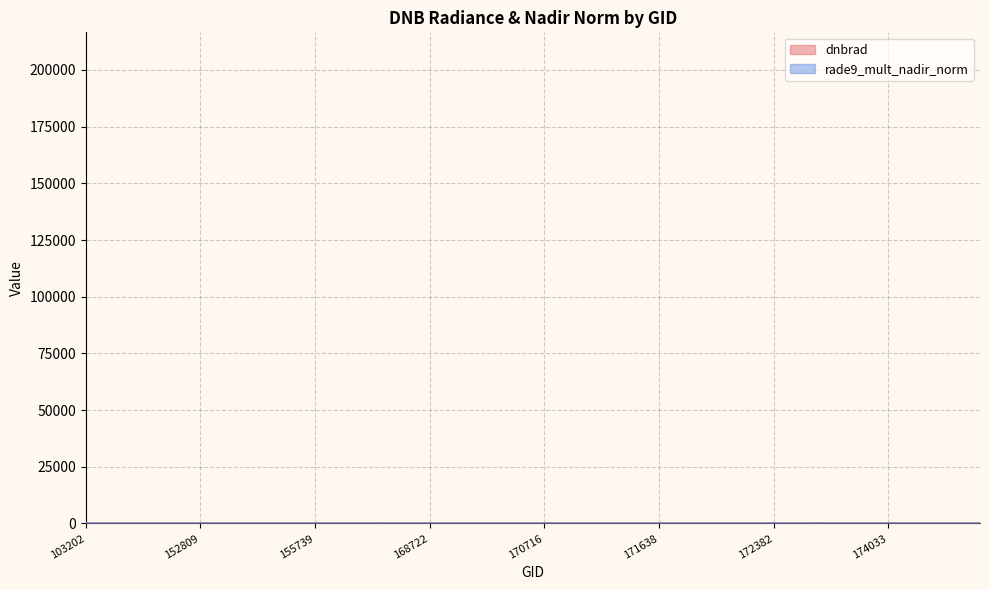

What are all the series names shown in the legend?

dnbrad, rade9_mult_nadir_norm